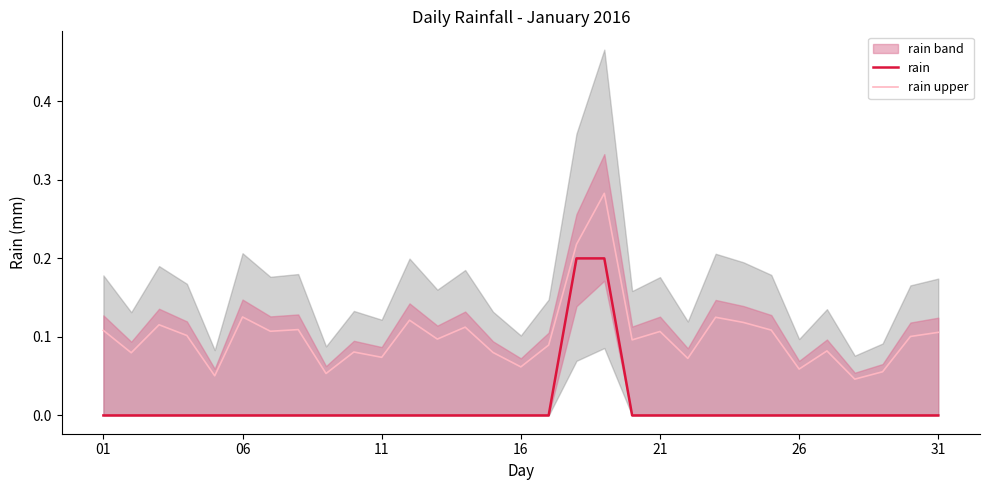

True or false: rain upper and rain cross at least once.

False